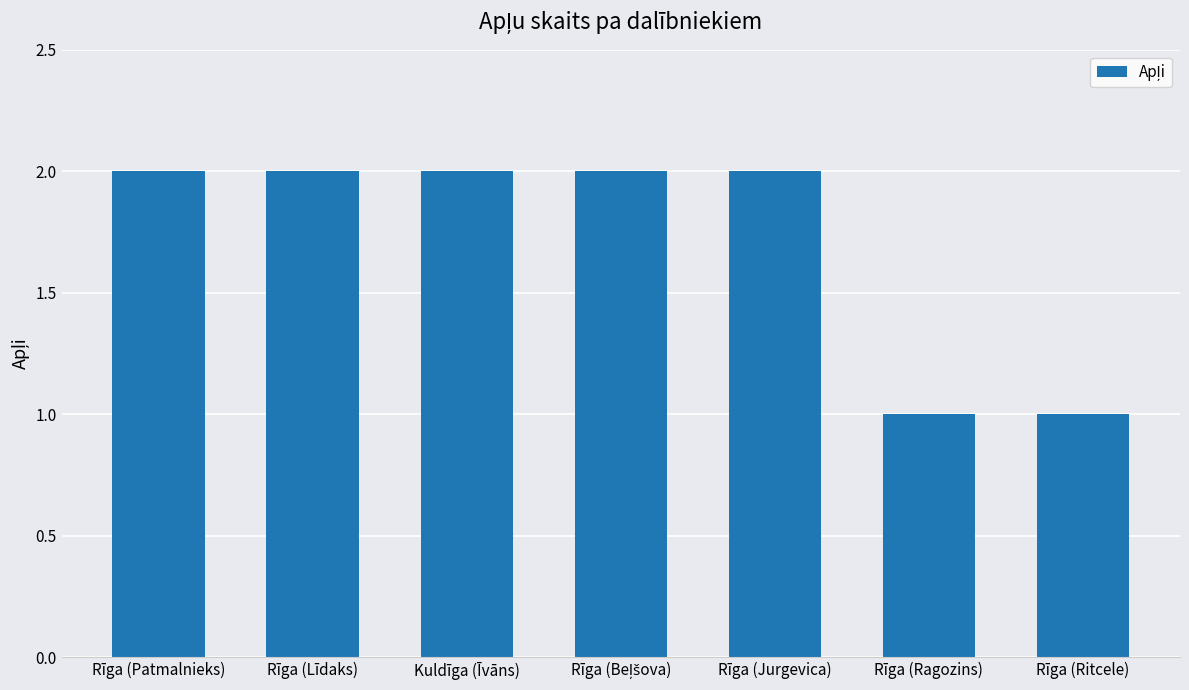

What is the label of the 7th bar from the left?

Rīga (Ritcele)